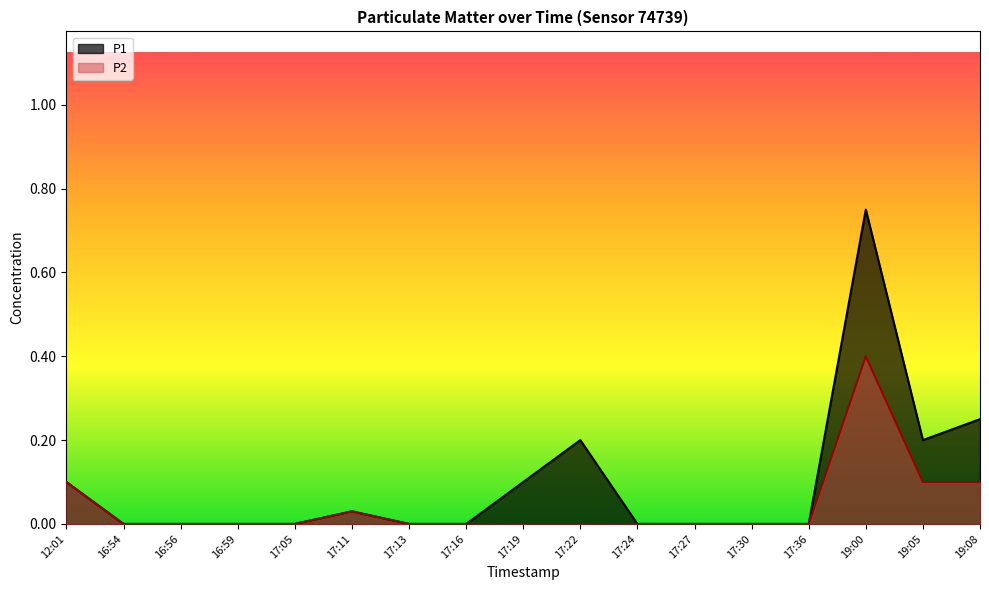

Reading left to right, transcribe all the data shown in this chart.

P1: 0.1	0.0	0.0	0.0	0.0	0.0	0.0	0.0	0.1	0.2	0.0	0.0	0.0	0.0	0.8	0.2	0.2
P2: 0.1	0.0	0.0	0.0	0.0	0.0	0.0	0.0	0.0	0.0	0.0	0.0	0.0	0.0	0.4	0.1	0.1